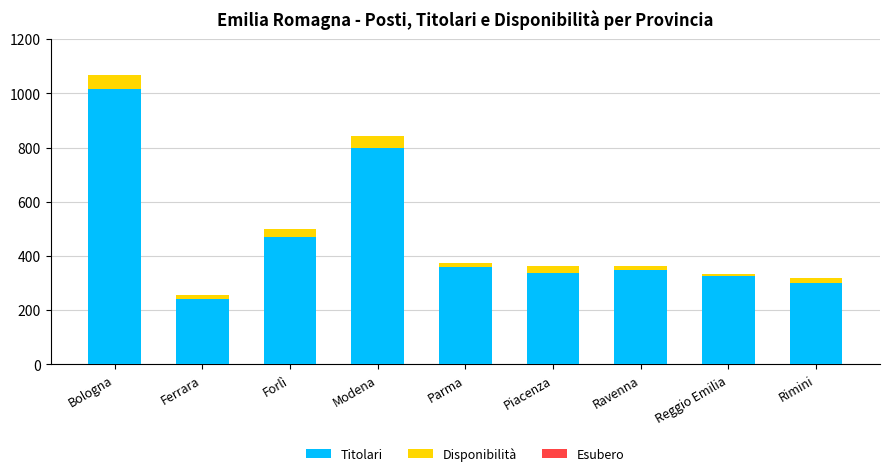

Reading left to right, transcribe the values for Titolari.

Bologna=1016	Ferrara=241	Forlì=471	Modena=800	Parma=358	Piacenza=336	Ravenna=349	Reggio Emilia=327	Rimini=301